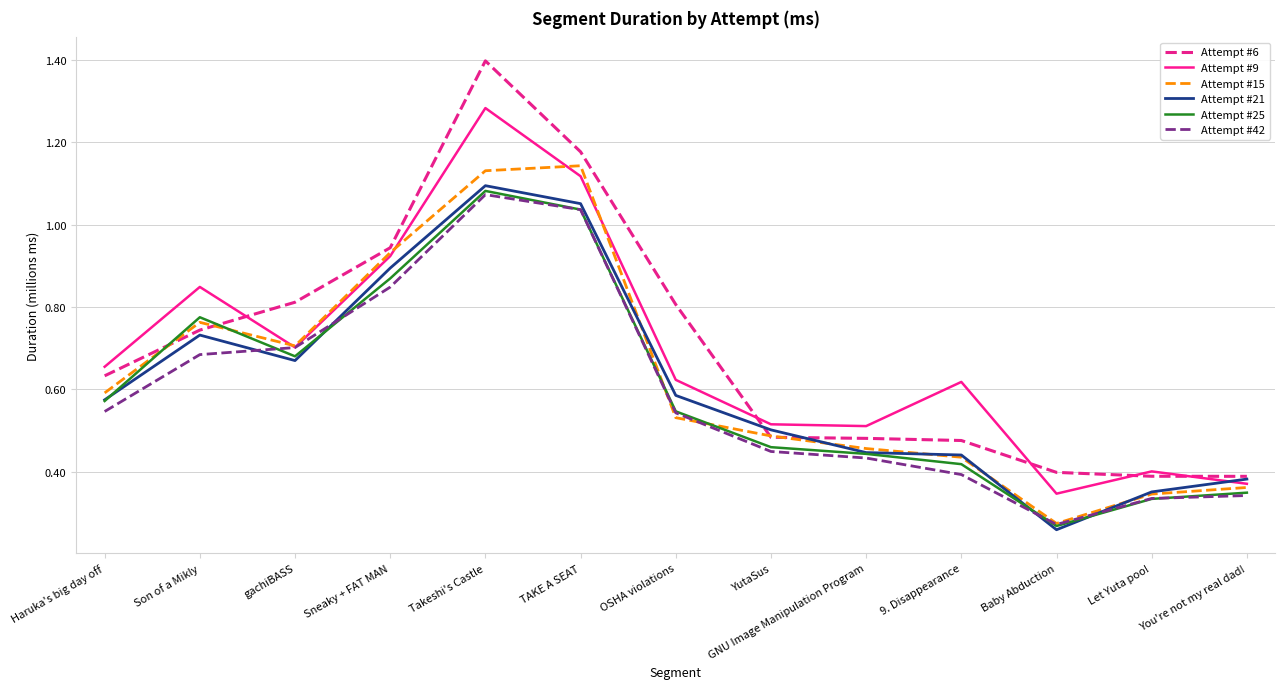

Is it true that Attempt #6 equals 1.4 at Takeshi's Castle?

True